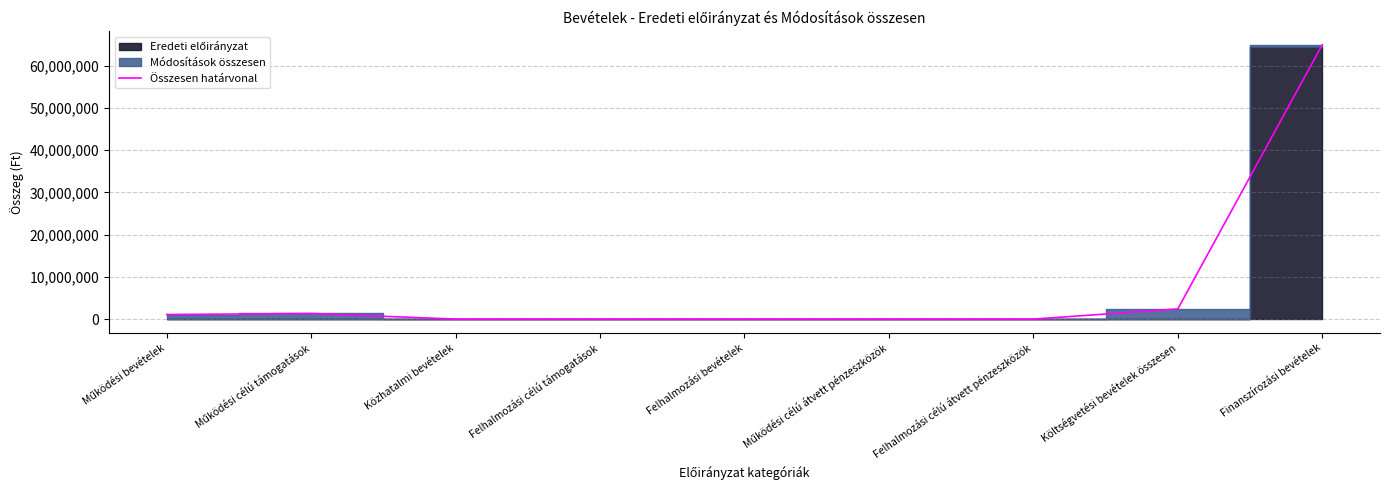

How many interior local peaks (higher than both neighbors) does the data have?

1